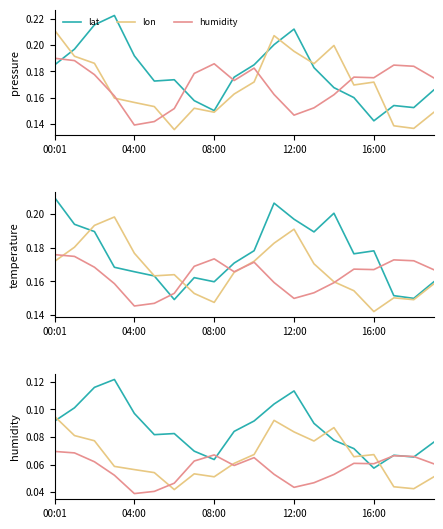

Count the lon values in the range 0 to 1.

20